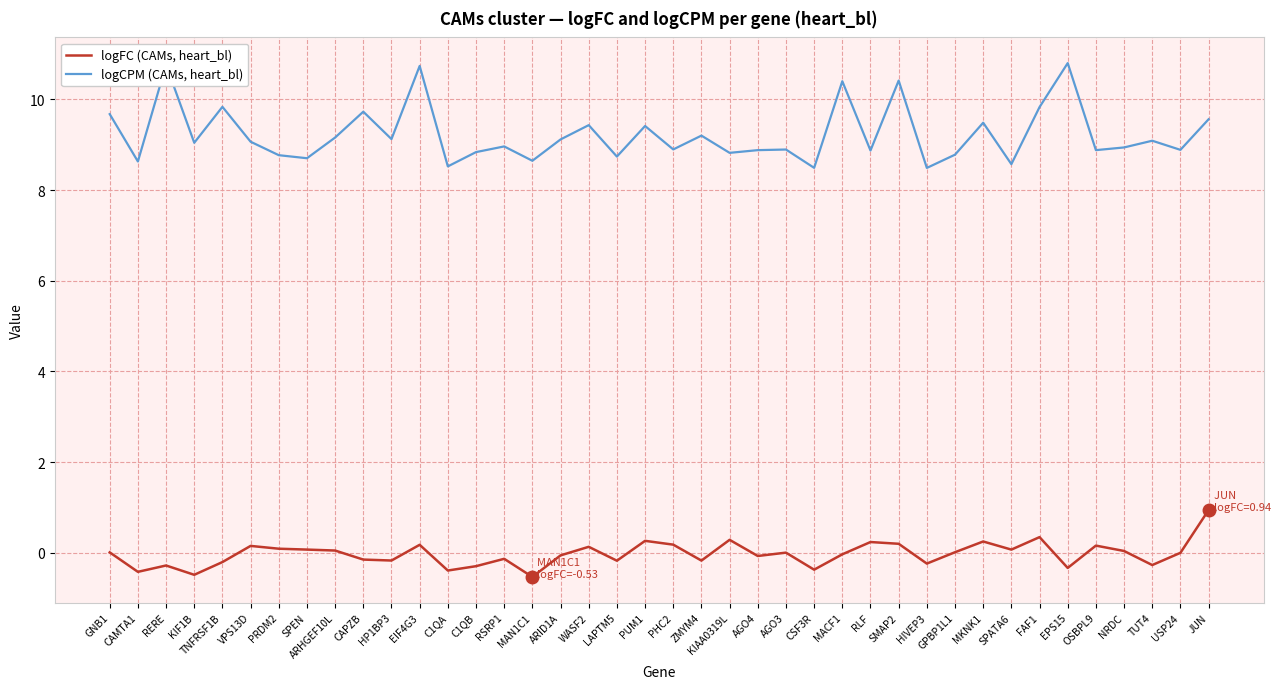

At GNB1, list the series in order from smallest to largest.

logFC (CAMs, heart_bl), logCPM (CAMs, heart_bl)